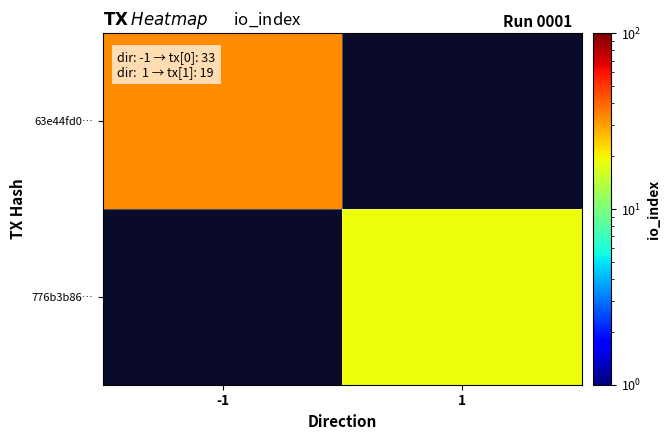

How many categories are shown in the chart?

2